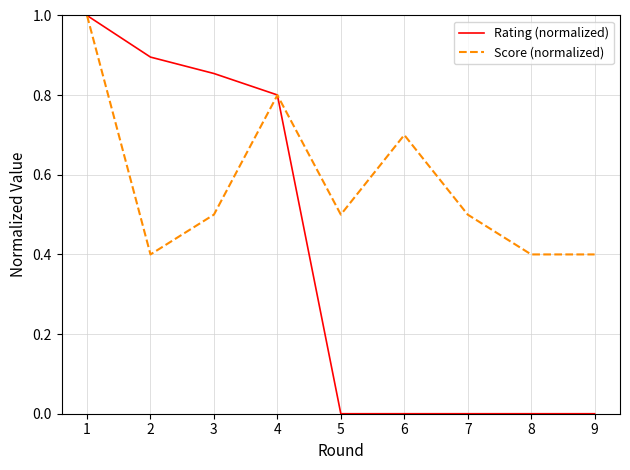

What are all the series names shown in the legend?

Rating (normalized), Score (normalized)